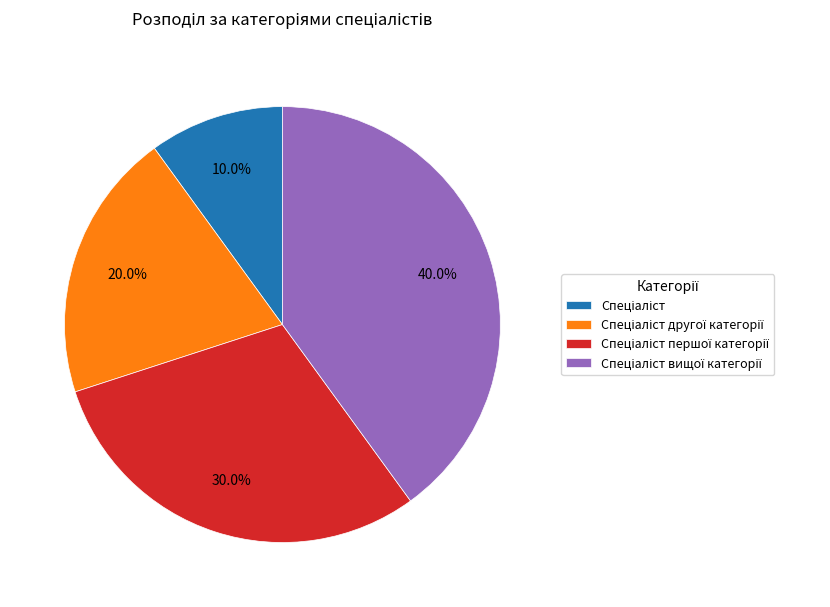

Is there a majority slice in this chart?

No